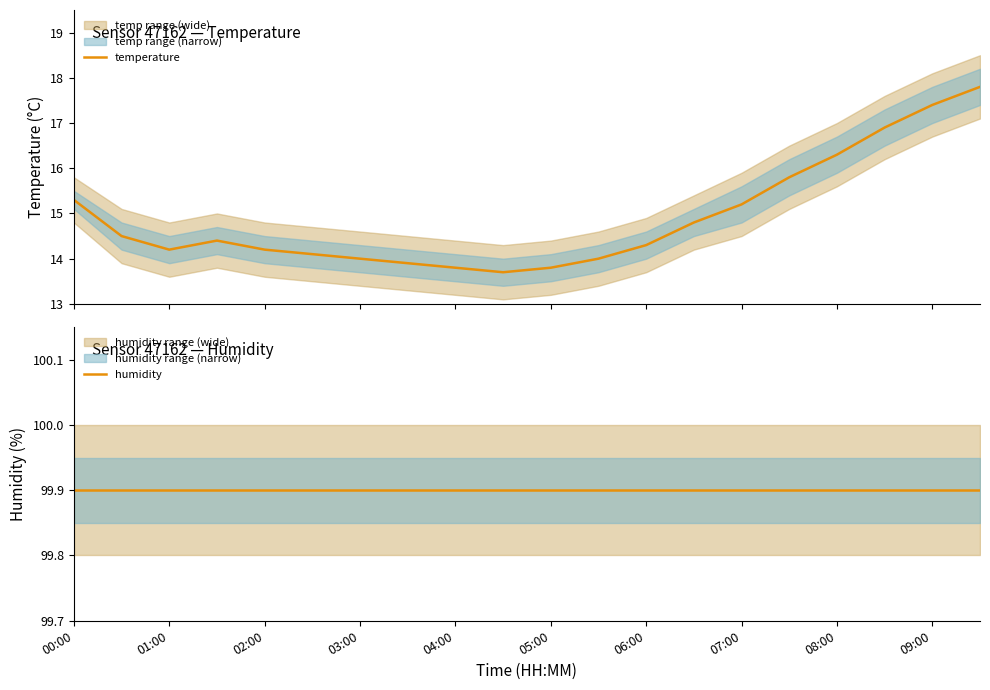

True or false: temperature and humidity cross at least once.

False